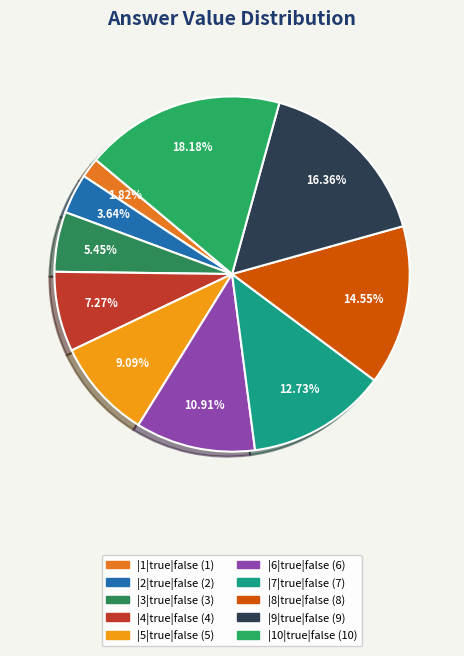

The |7|true|false slice represents 6% of the pie. True or false?

False